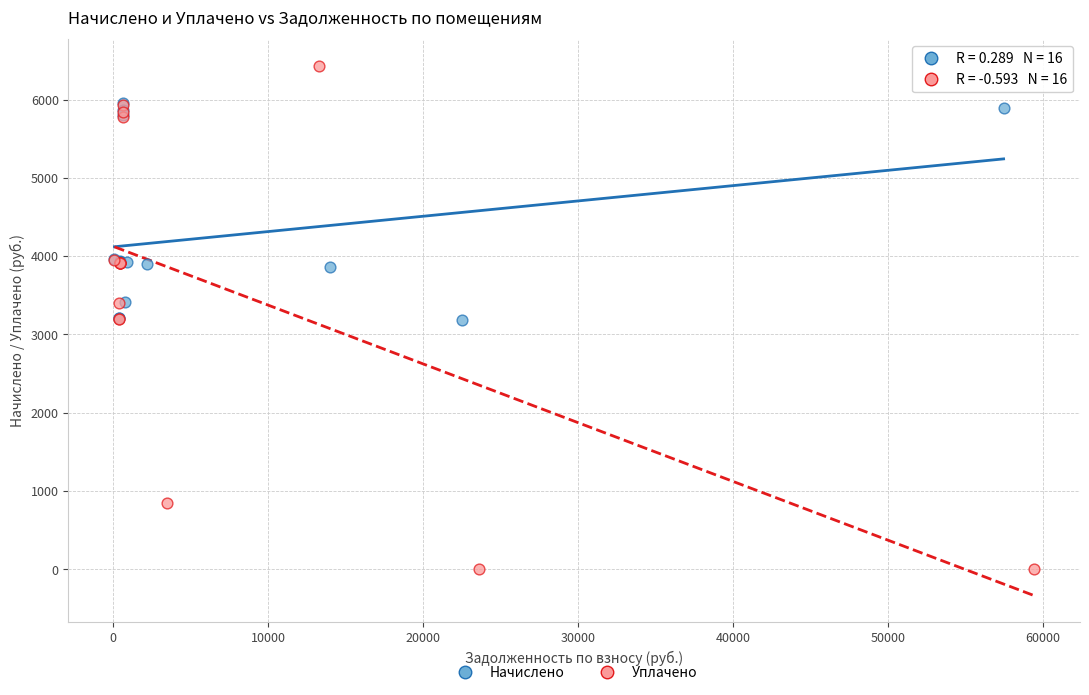

Which series contains the lowest Y value?

Уплачено